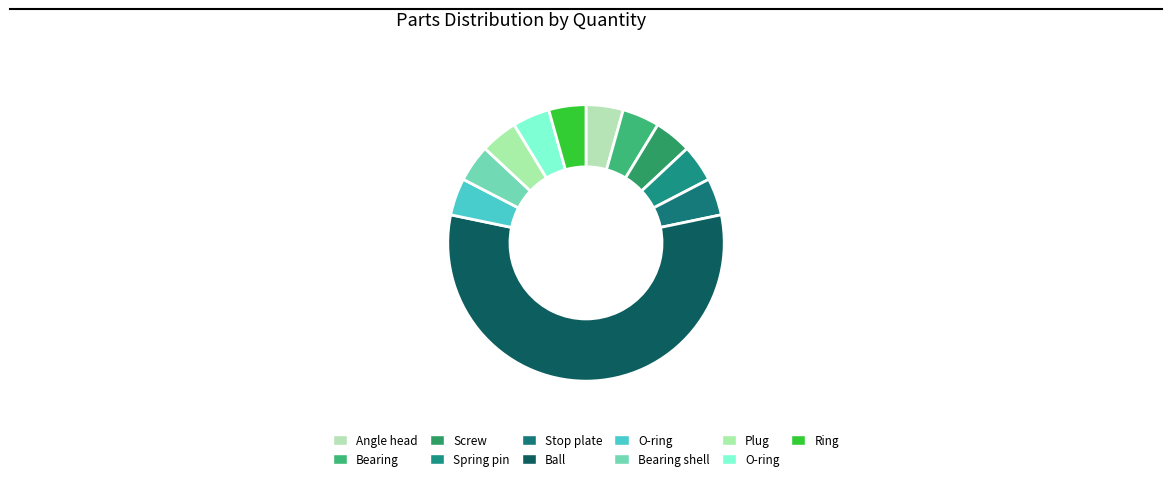

How many slices are in this pie chart?

11